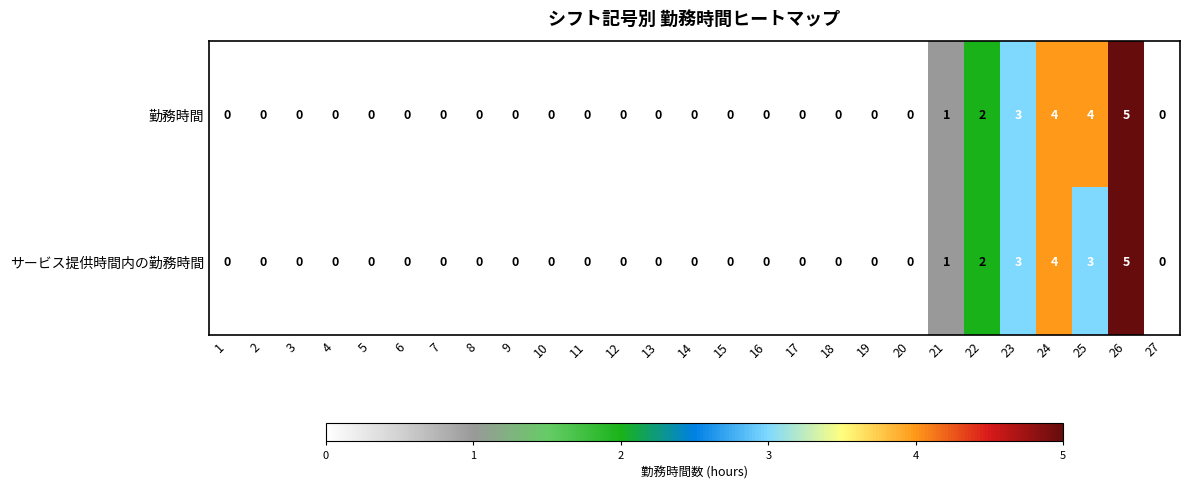

What is the greatest value displayed?

5